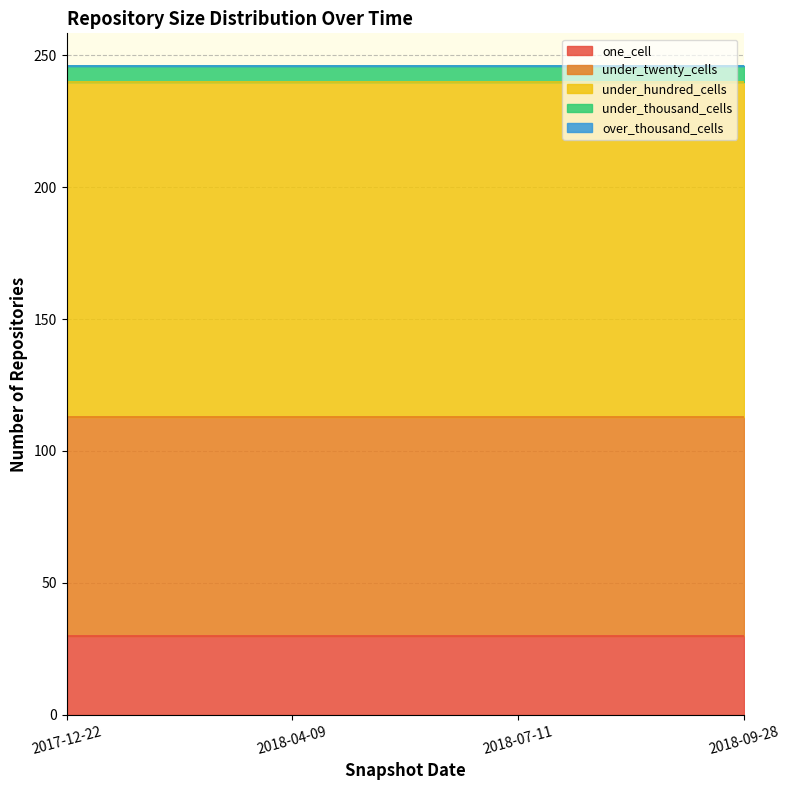

Reading right to left, extract all data points from this chart.

one_cell: 2018-09-28=30	2018-07-11=30	2018-04-09=30	2017-12-22=30
under_twenty_cells: 2018-09-28=83	2018-07-11=83	2018-04-09=83	2017-12-22=83
under_hundred_cells: 2018-09-28=127	2018-07-11=127	2018-04-09=127	2017-12-22=127
under_thousand_cells: 2018-09-28=6	2018-07-11=6	2018-04-09=6	2017-12-22=6
over_thousand_cells: 2018-09-28=0	2018-07-11=0	2018-04-09=0	2017-12-22=0